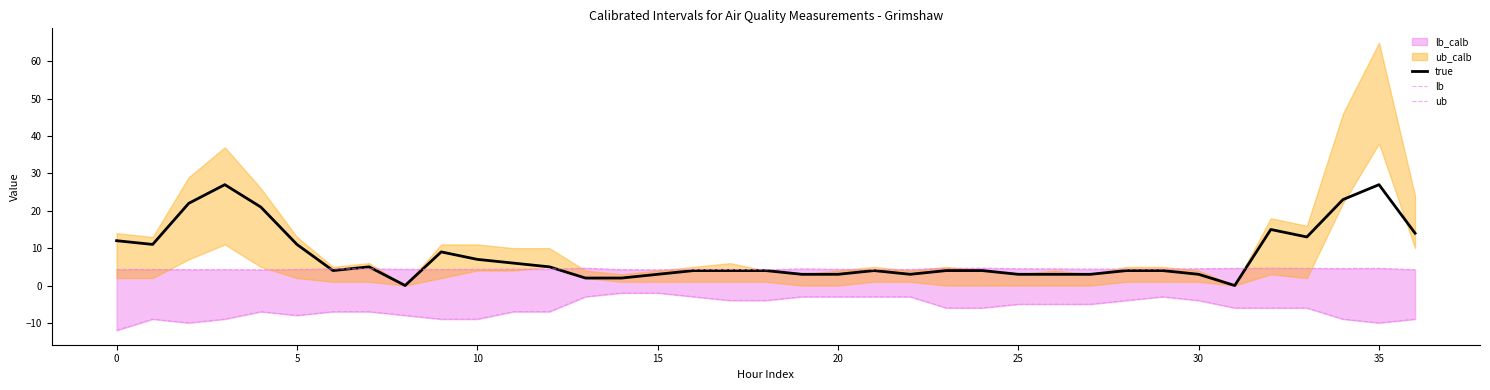

Rank the series by their maximum value, from highest to lowest.

true, ub, lb